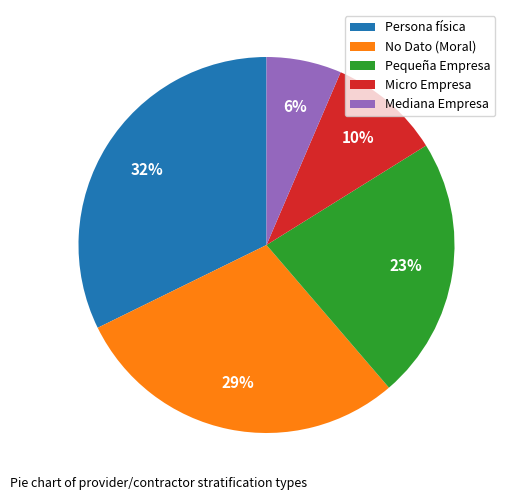

To the nearest percent, what percentage of the pie is No Dato (Moral)?

29%